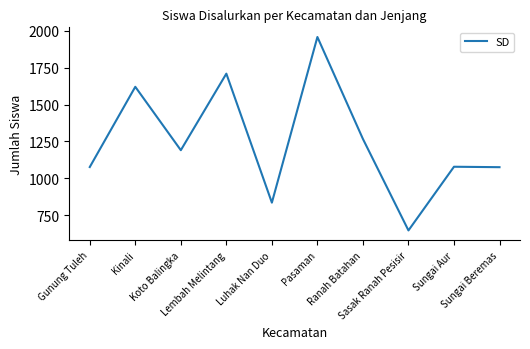

The value at Kinali is 2119. True or false?

False